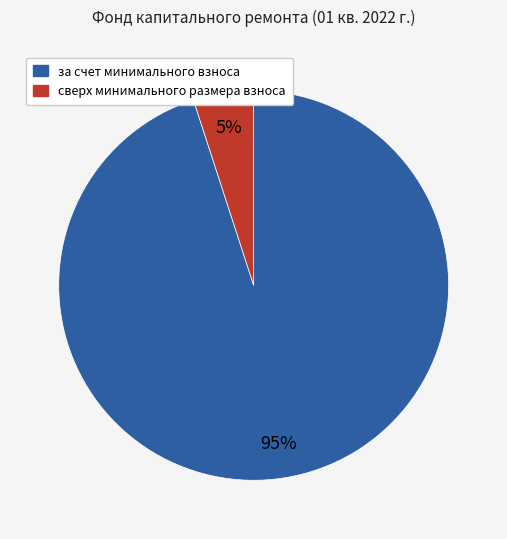

Which has a higher value, сверх минимального размера взноса or за счет минимального взноса?

за счет минимального взноса